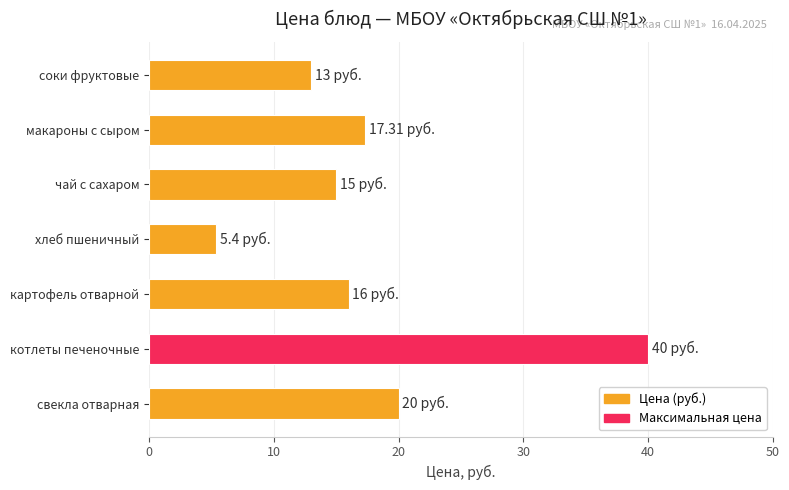

List the labels in order of value, largest first.

котлеты печеночные, свекла отварная, макароны с сыром, картофель отварной, чай с сахаром, соки фруктовые, хлеб пшеничный